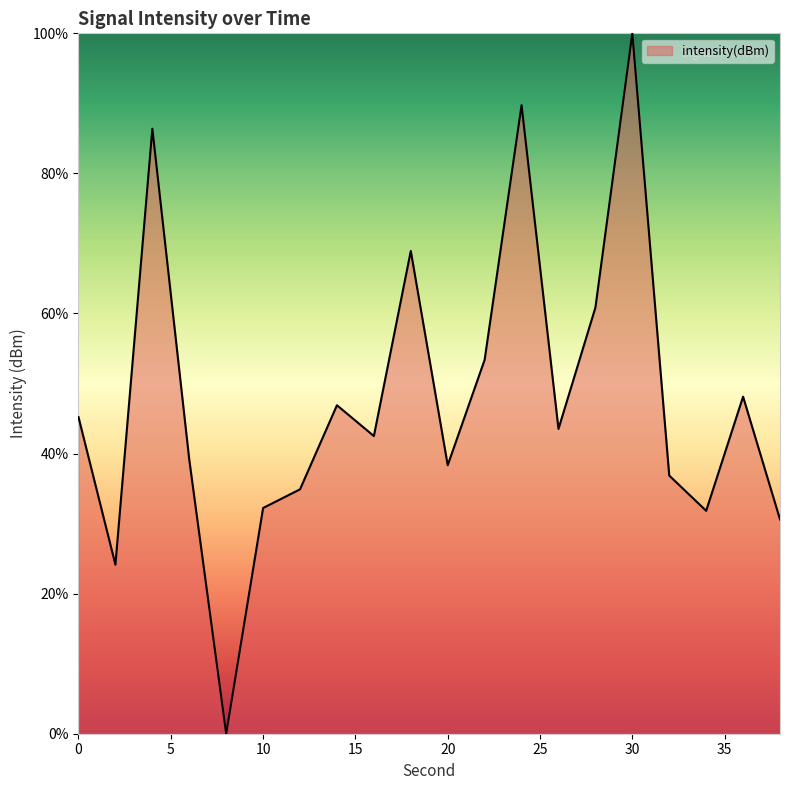

How many lines are shown in the chart?

1